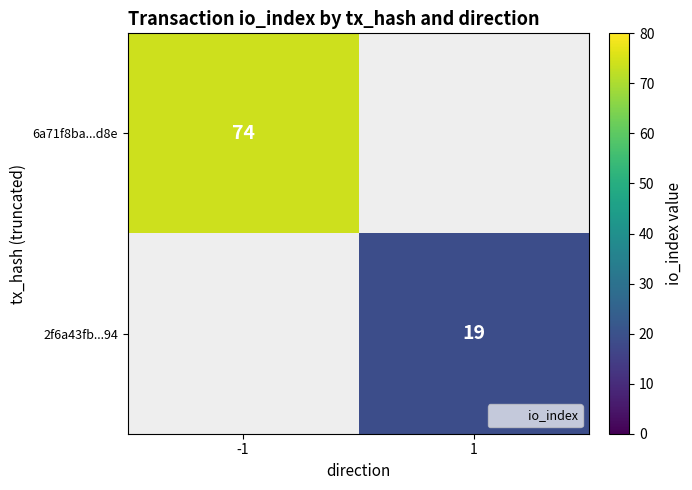

What value does the 2f6a43fb...94 series have at 1?

19.0